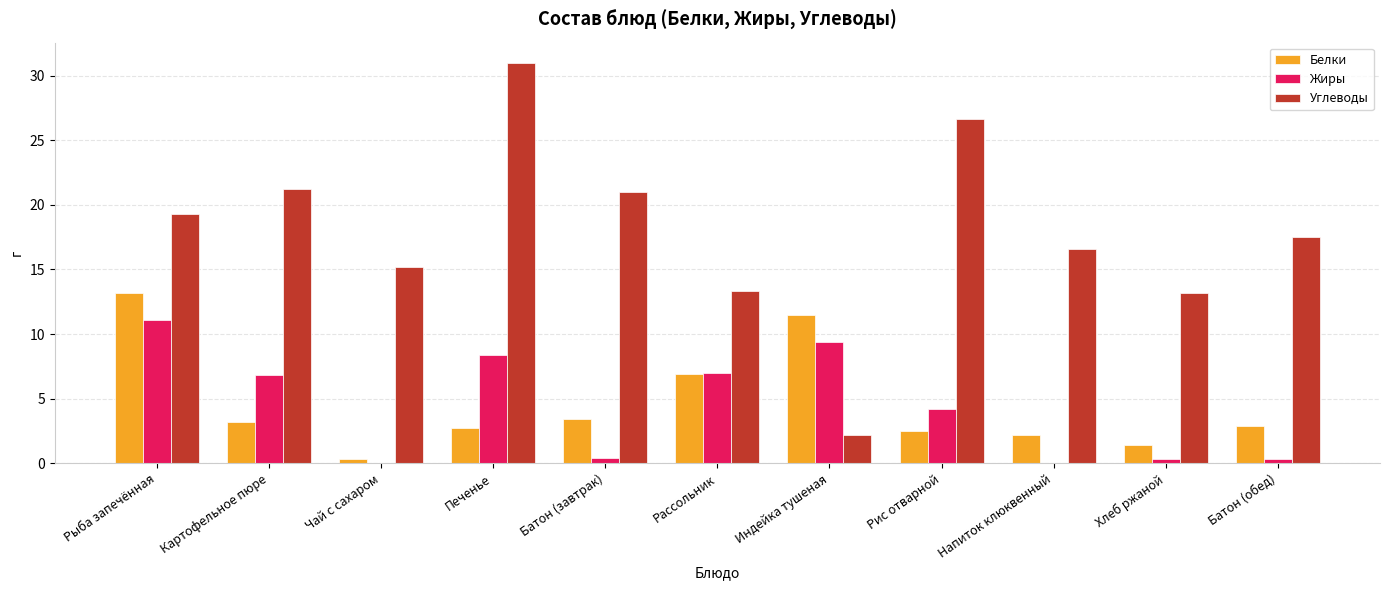

At which label does Углеводы first exceed 17?

Рыба запечённая